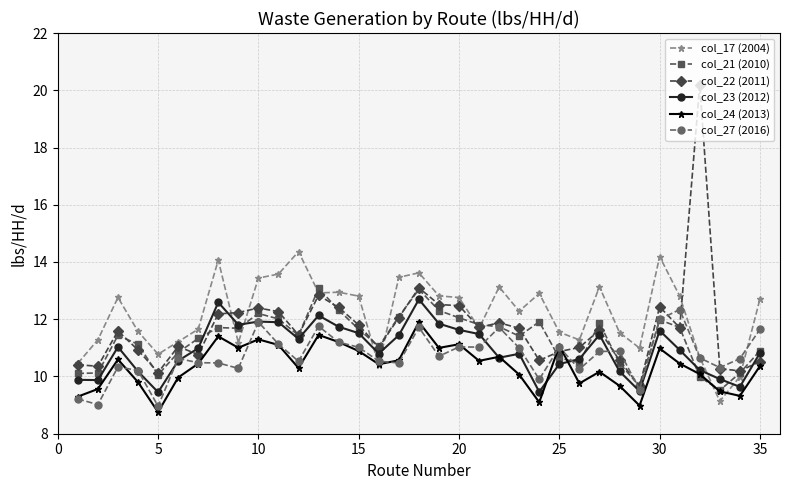

True or false: col_23 (2012) has more than 0 interior local peaks.

True